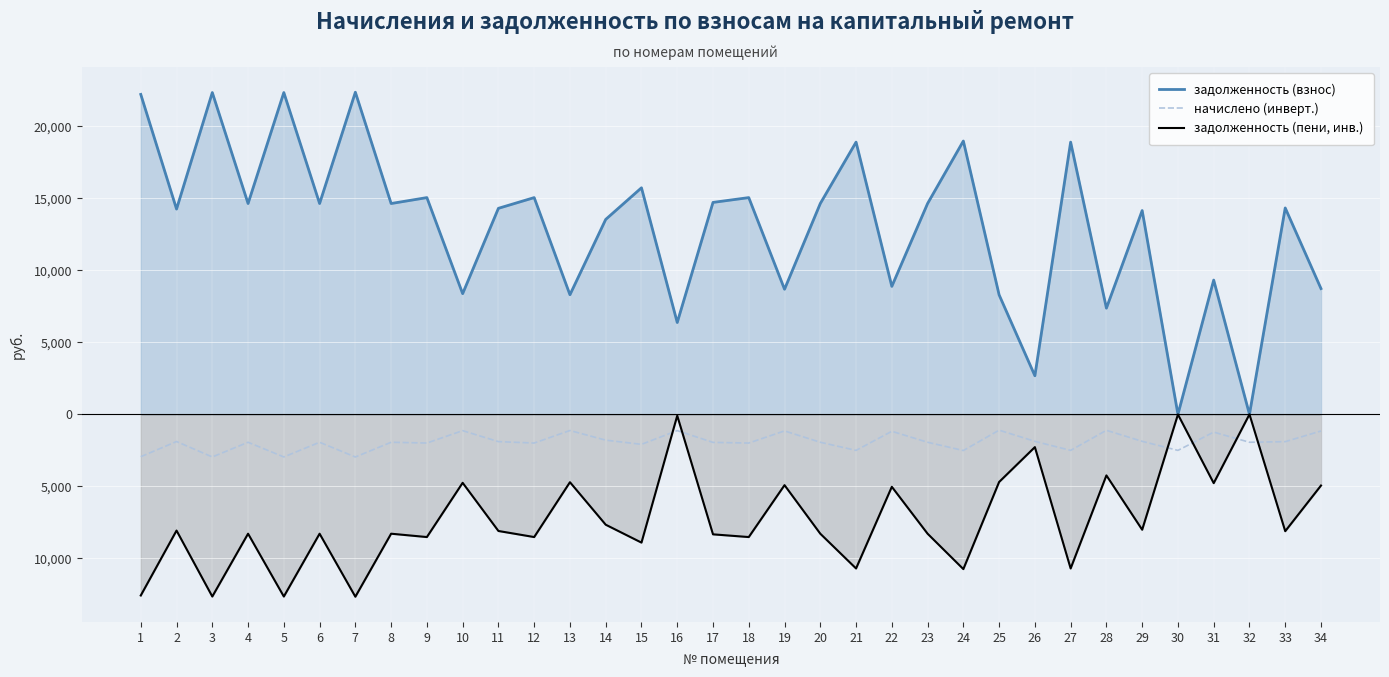

What is the maximum value for начислено (инверт.)?

-1098.8